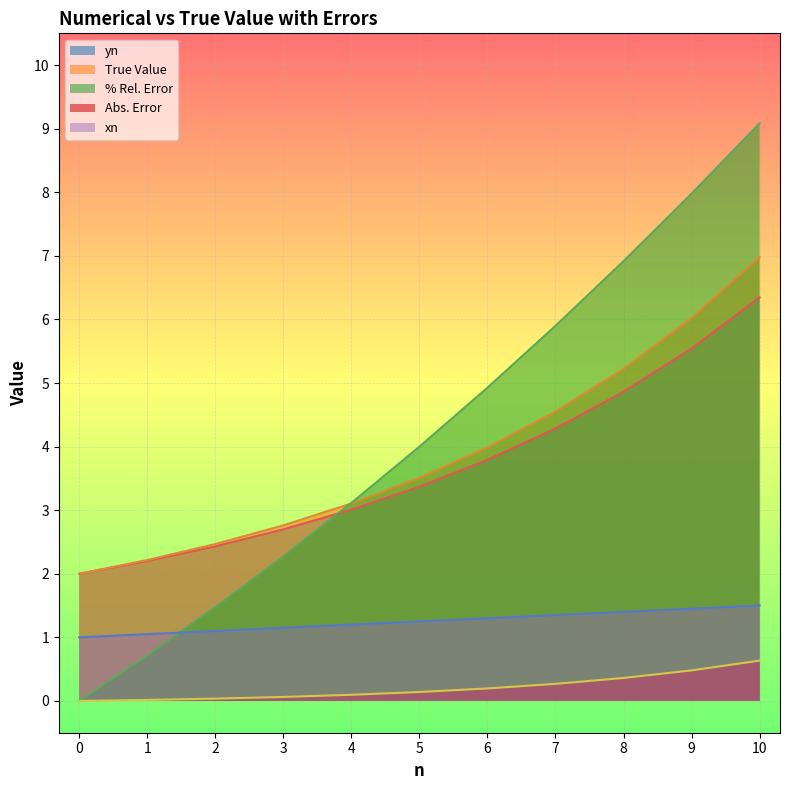

What is the difference between the highest and lowest values at 8?

6.6